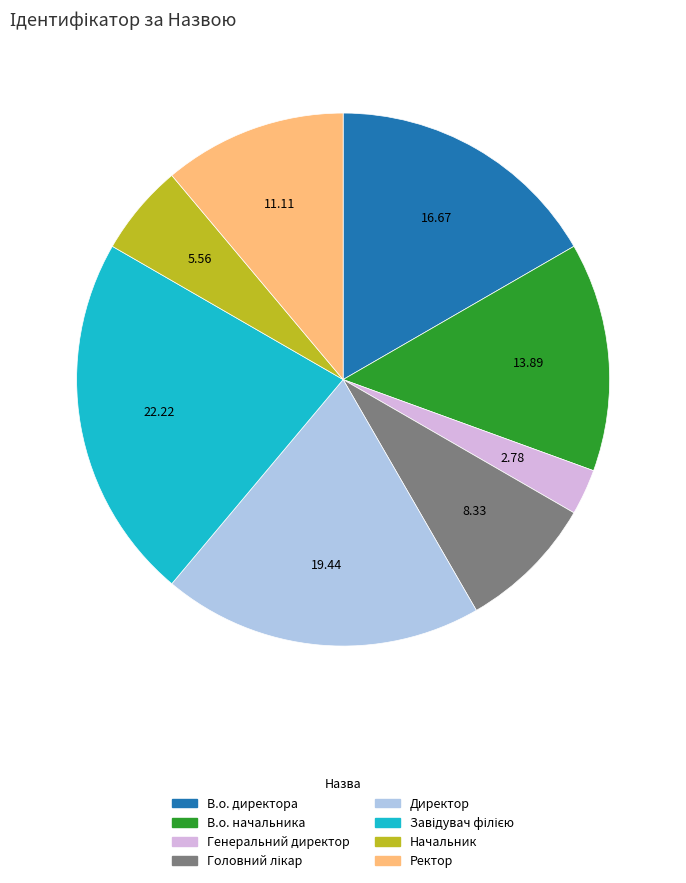

Which has a higher value, Ректор or В.о. директора?

В.о. директора